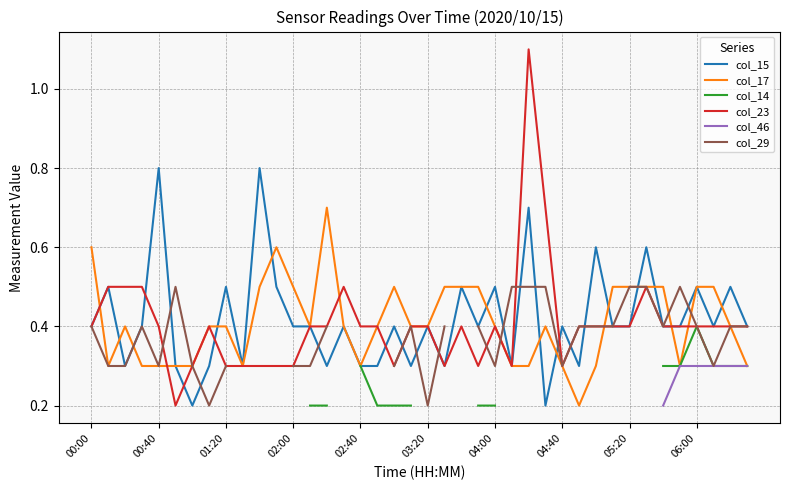

Does the chart have visible grid lines?

Yes